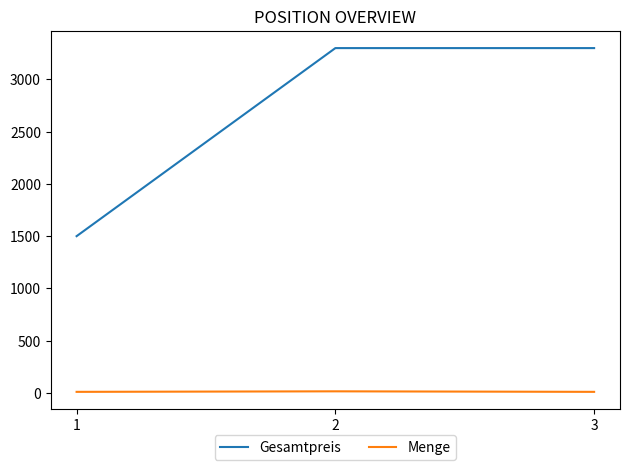

The Gesamtpreis series shows 1500 at 1. True or false?

True